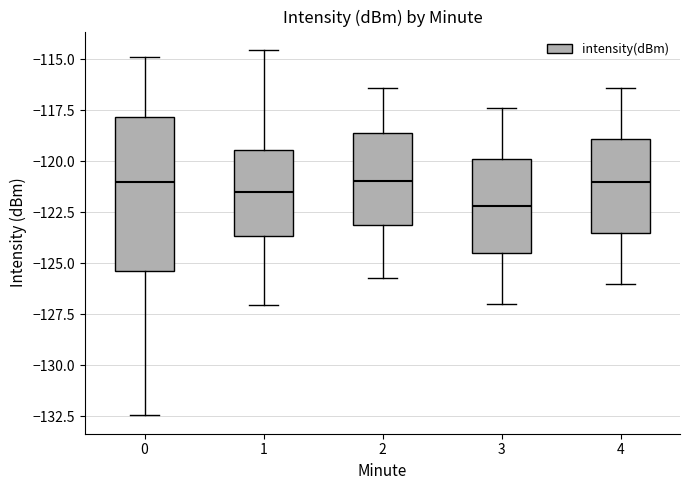

Where does the upper whisker of the box at x = 2 end on the y-axis? The values are not printed on the chart, so give them approximately, as read against the axis.

-116.5